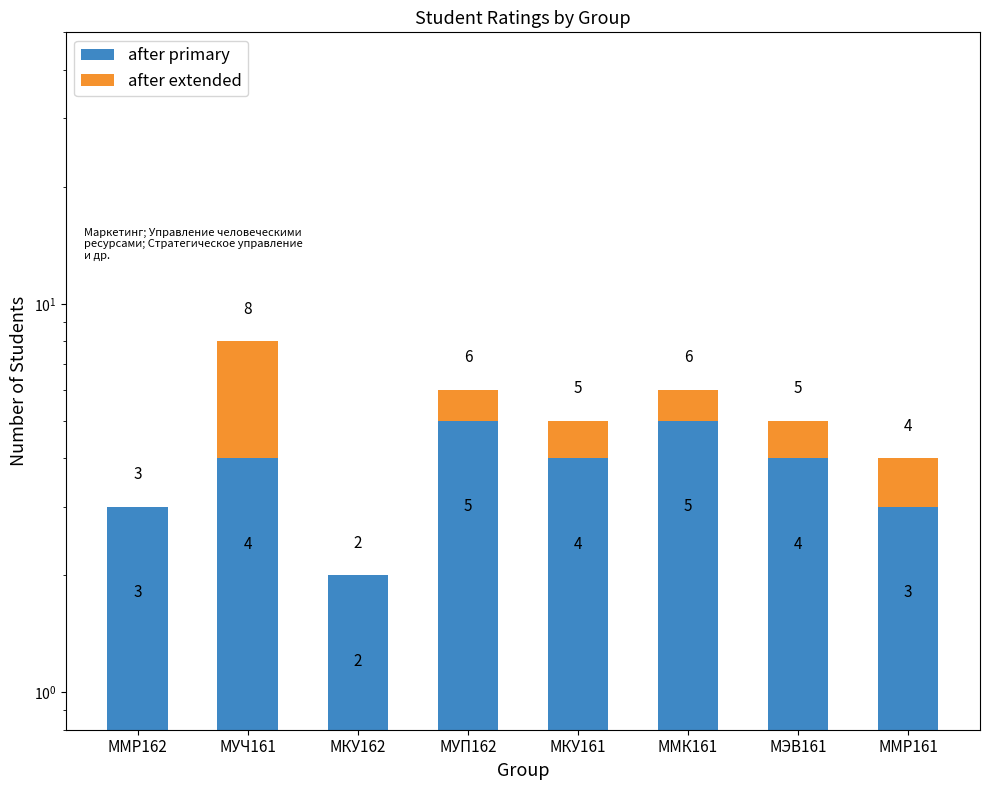

What is the difference between the second highest and second lowest values in the after extended series?

1